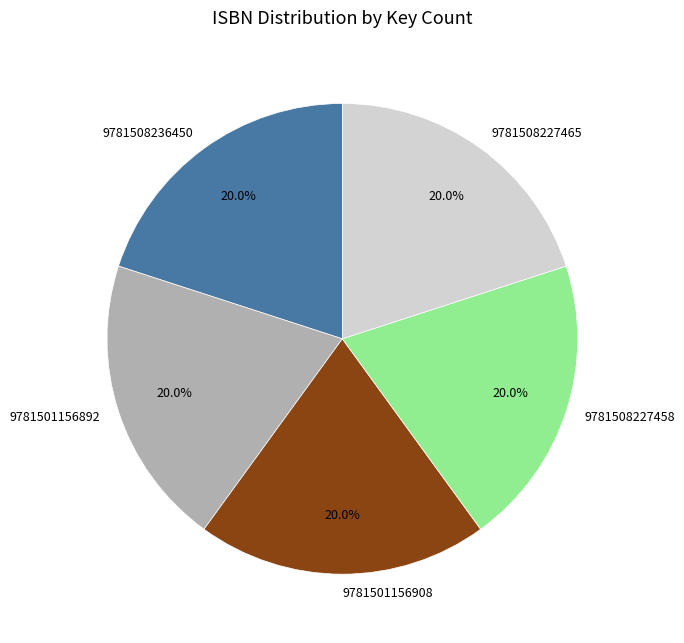

True or false: 9781508236450 accounts for 20% of the total.

True